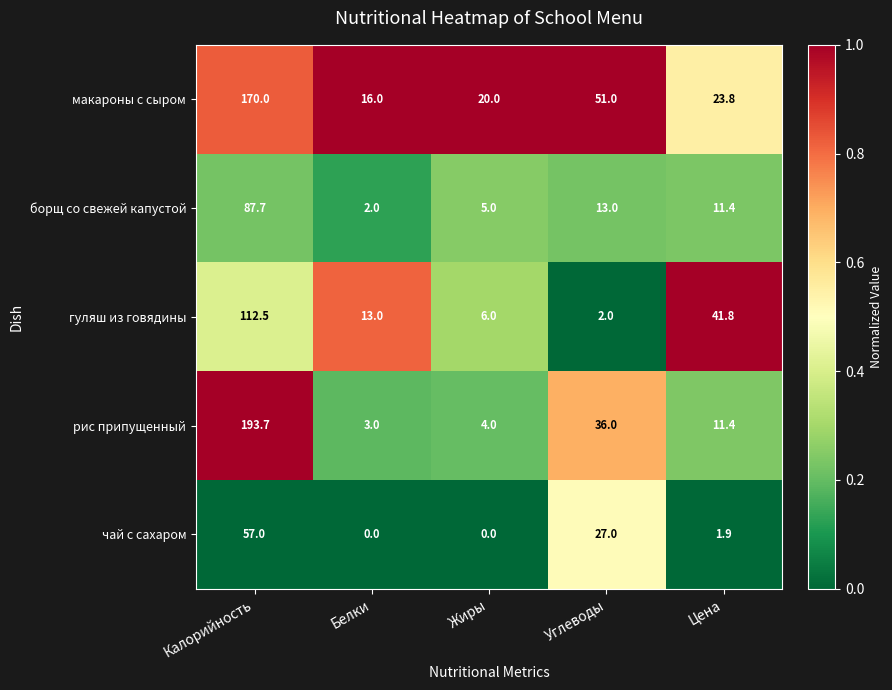

Which category has the highest value in the рис припущенный series?

Калорийность